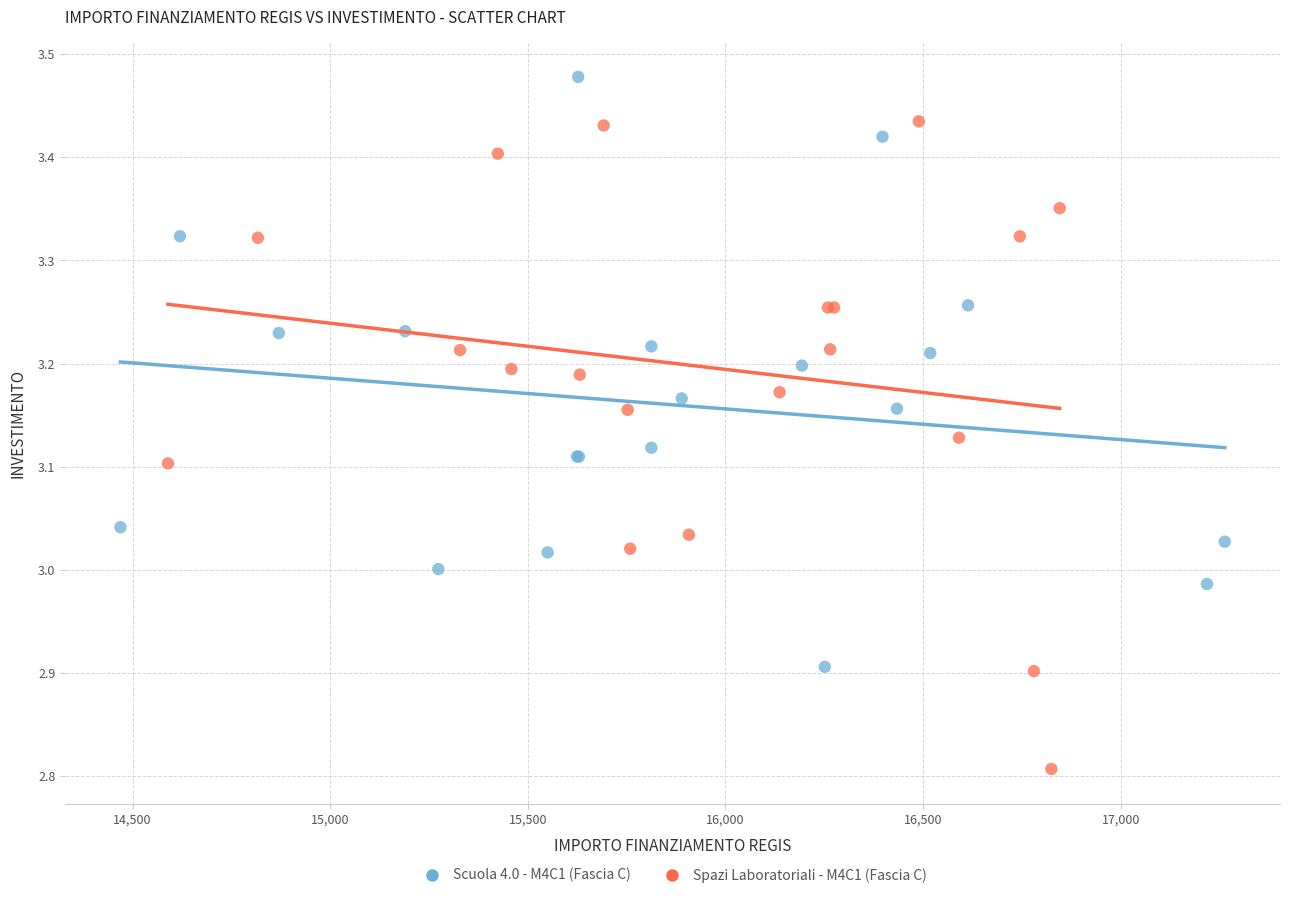

Which series contains the highest Y value?

Scuola 4.0 - M4C1 (Fascia C)